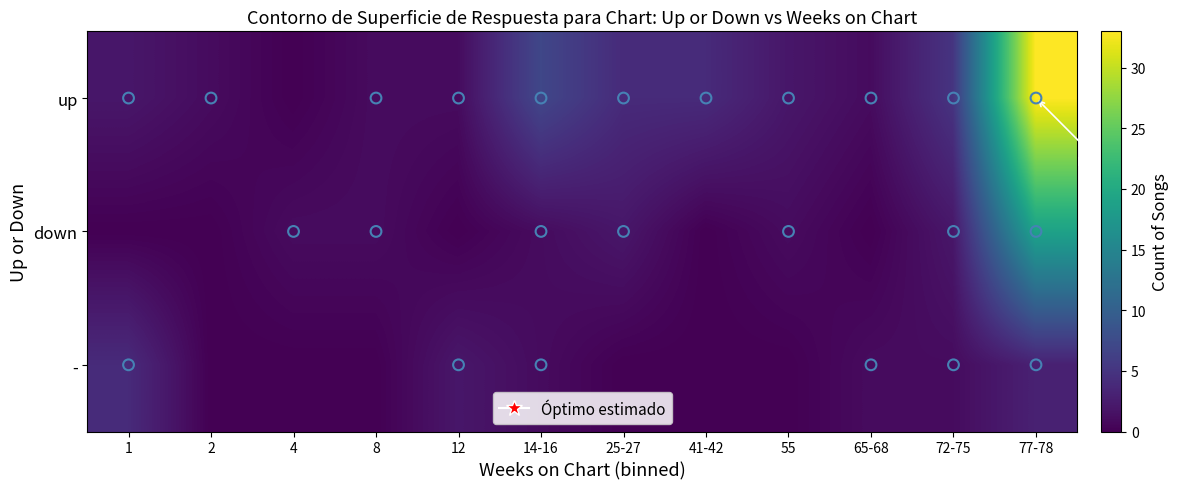

At which category is the sum across all series the highest?

77-78